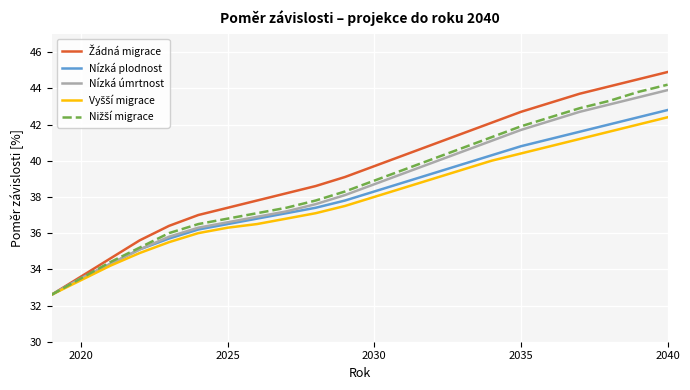

What is the greatest value displayed?

44.9